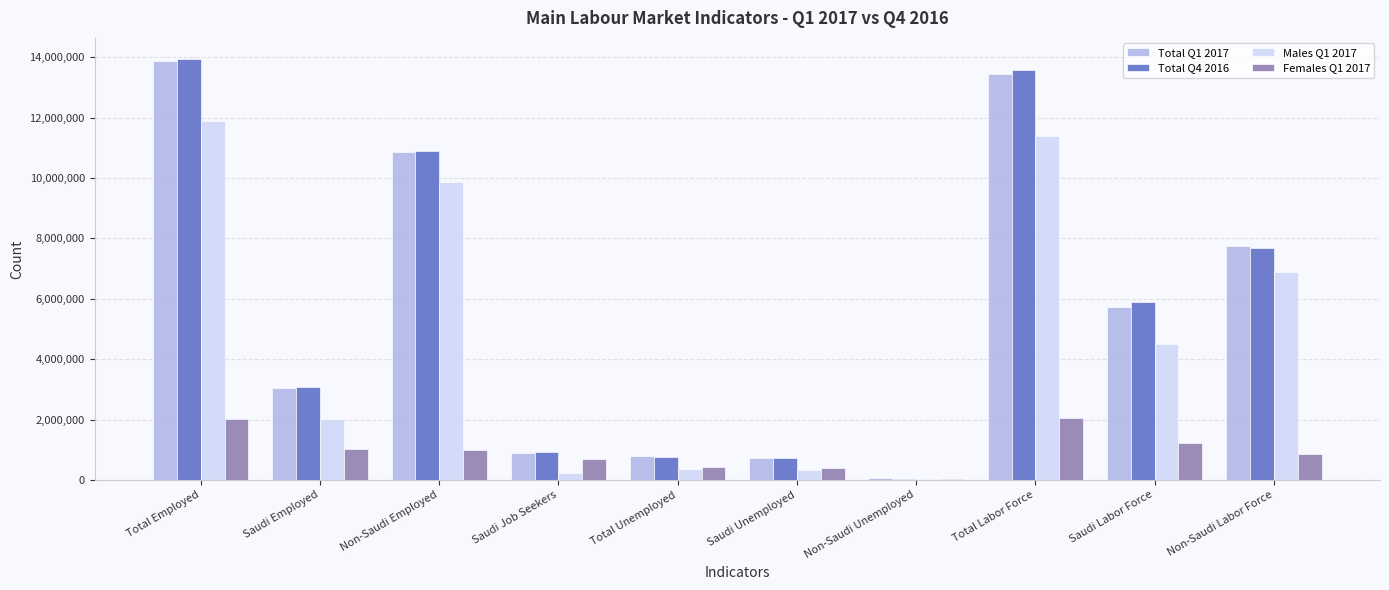

At which category does the chart reach its peak across all series?

Total Employed